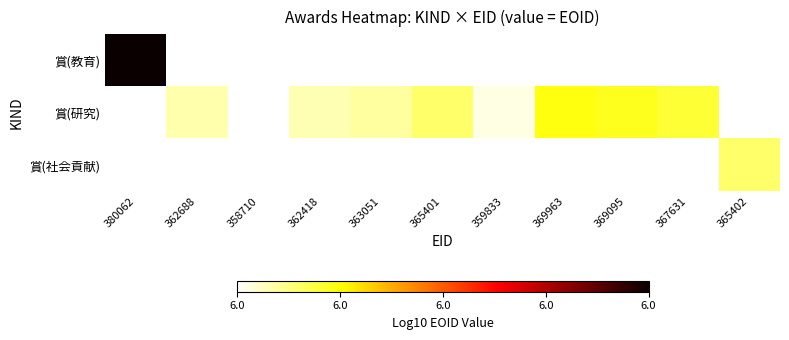

What is the maximum value shown in the chart?

6.0